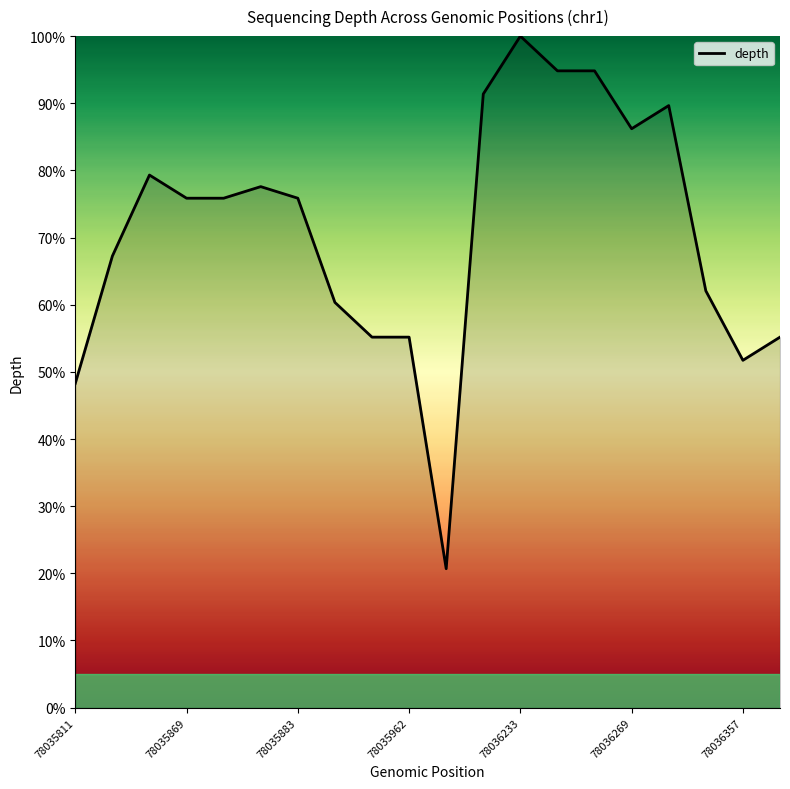

How many lines are shown in the chart?

1